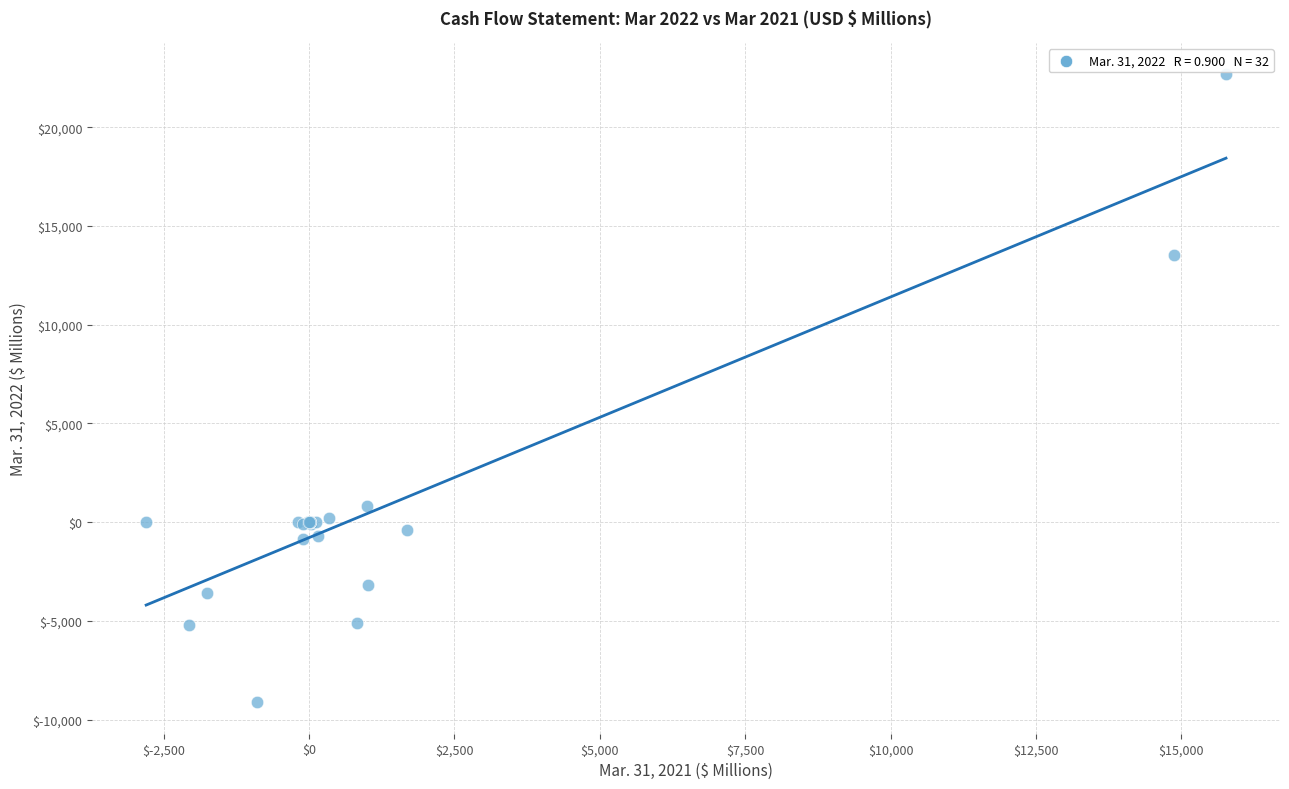

What Y value in the scatter plot is closest to 6775?

806